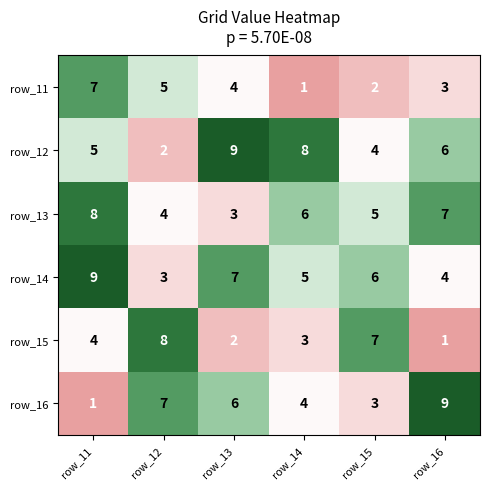

What is the maximum value for row_15?

8